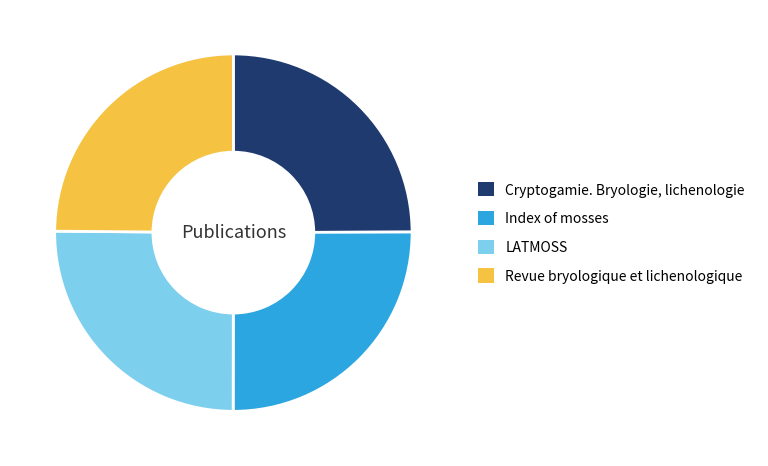

The Index of mosses slice represents 25% of the pie. True or false?

True